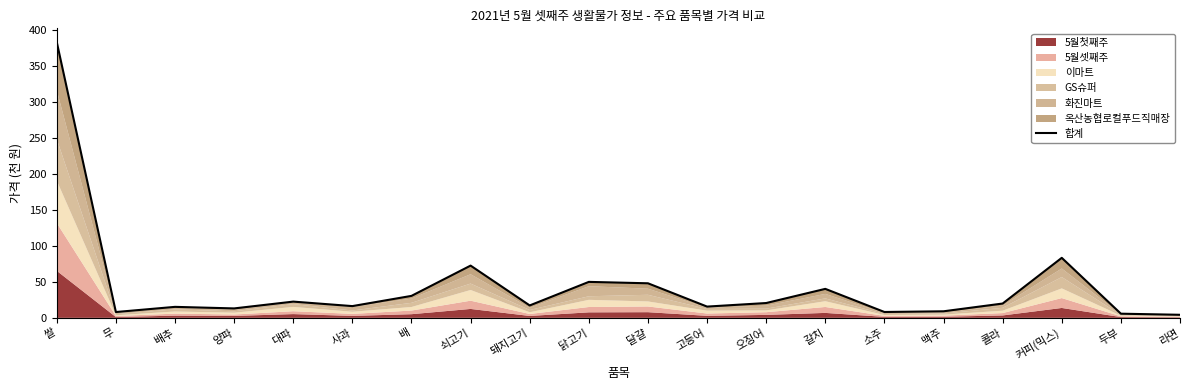

At which label is the value closest to 193?

커피(믹스)